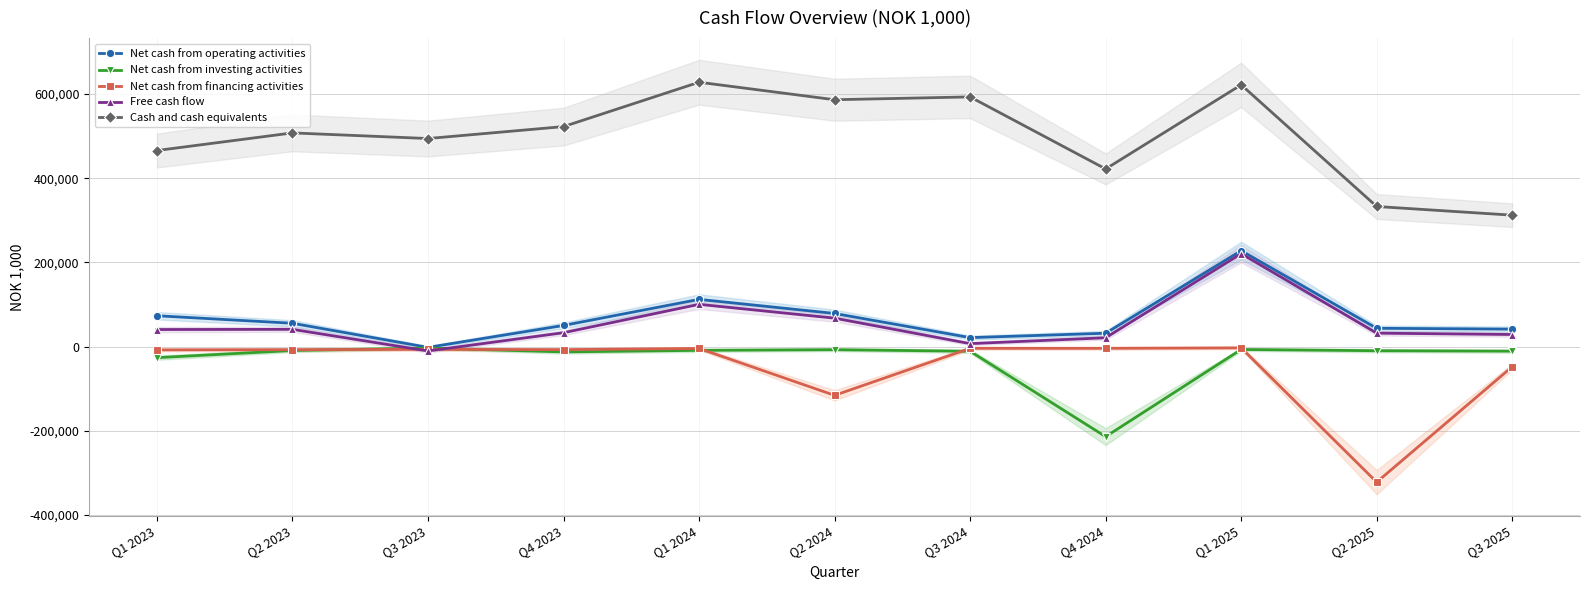

Reading right to left, extract all data points from this chart.

Net cash from operating activities: 41636	43611	227965	31880	21427	78853	112317	50365	-1720	55546	73400
Net cash from investing activities: -10680	-9657	-6713	-213757	-10952	-7204	-8746	-12489	-3384	-9164	-26163
Net cash from financing activities: -47578	-321822	-2903	-3967	-3953	-115660	-4290	-7048	-6368	-7135	-7692
Free cash flow: 28855	32051	220877	21107	7170	67674	100527	33111	-10264	41116	40690
Cash and cash equivalents: 312300	332919	621890	422100	593228	586506	628074	522692	494349	507706	465885